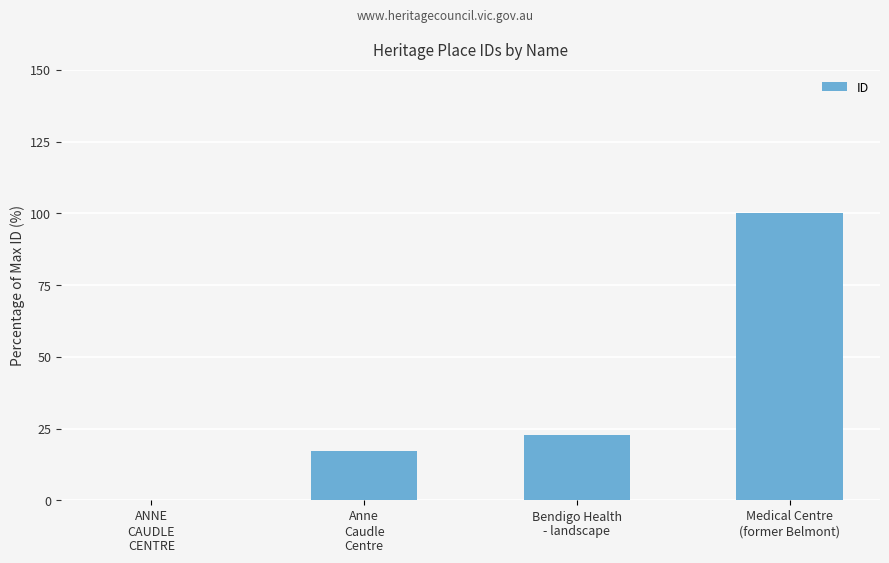

True or false: the data shows 100.0 at Medical Centre
(former Belmont).

True